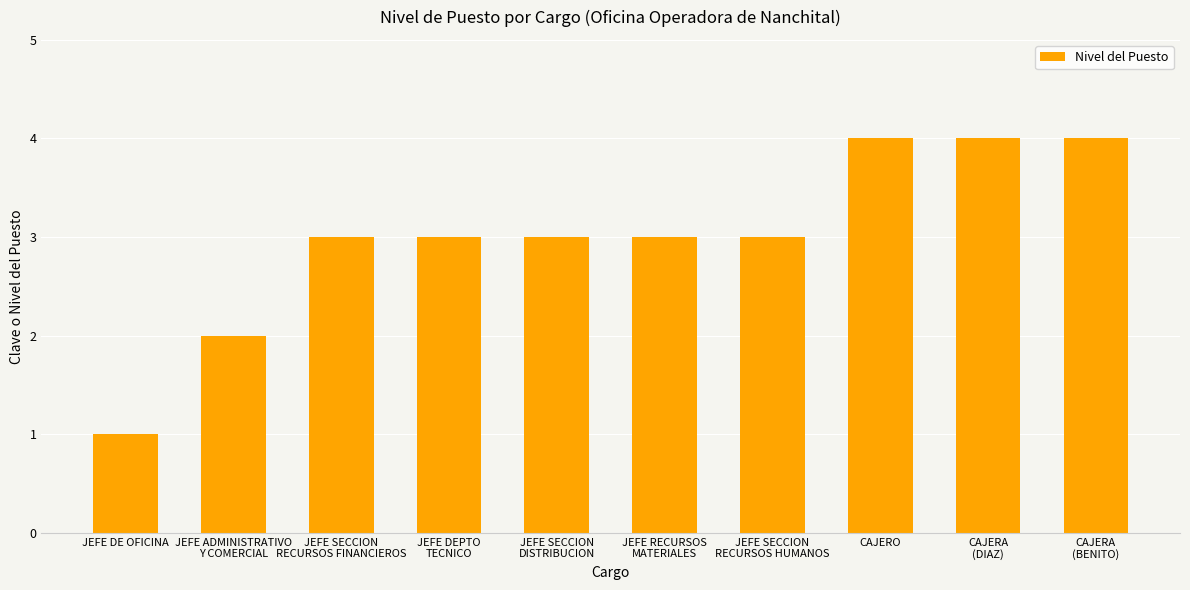

The chart shows a value of 2 at JEFE DE OFICINA. True or false?

False